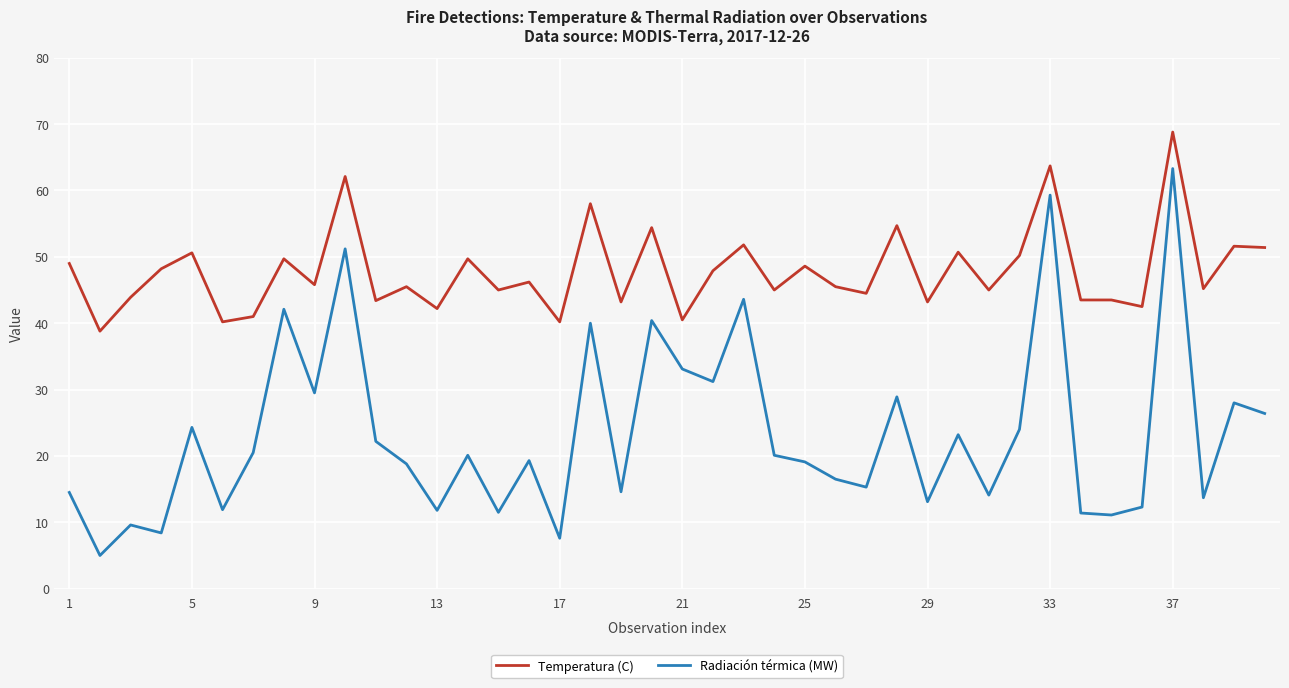

Rank the series by their maximum value, from highest to lowest.

Temperatura (C), Radiación térmica (MW)